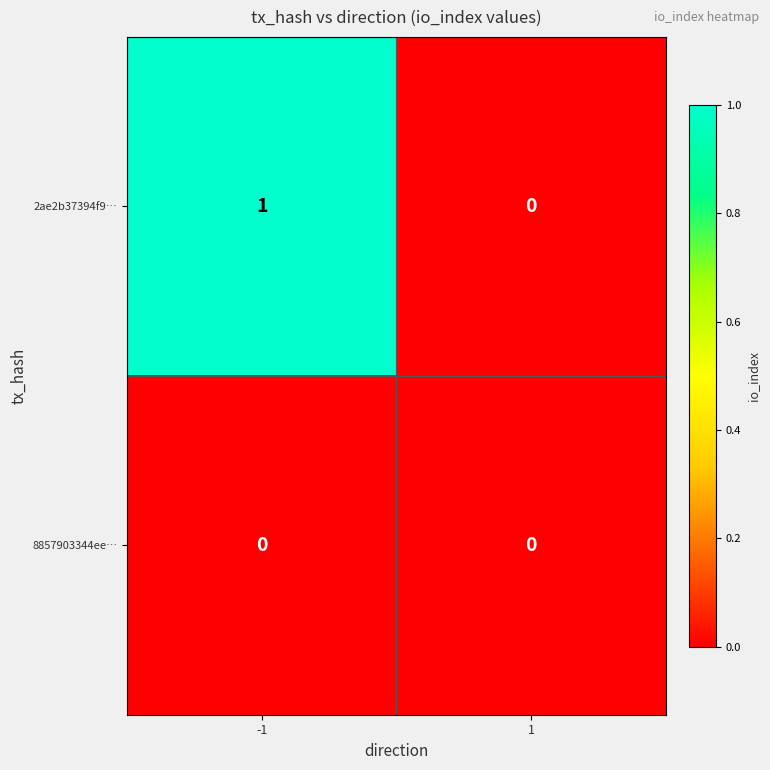

Between -1 and 1, which series saw the biggest shift?

2ae2b37394f9…